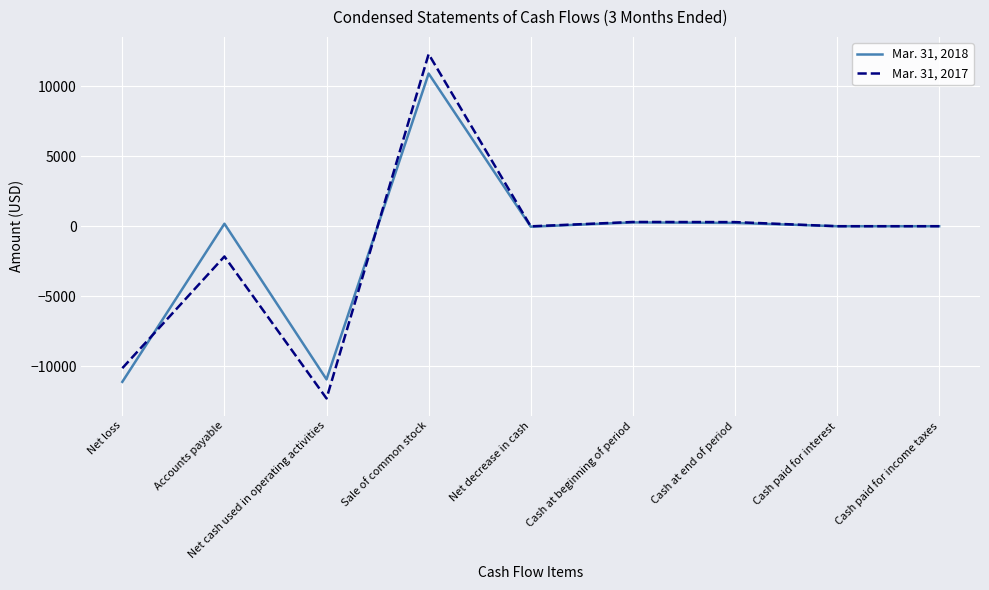

At which label does Mar. 31, 2017 first exceed 0?

Sale of common stock